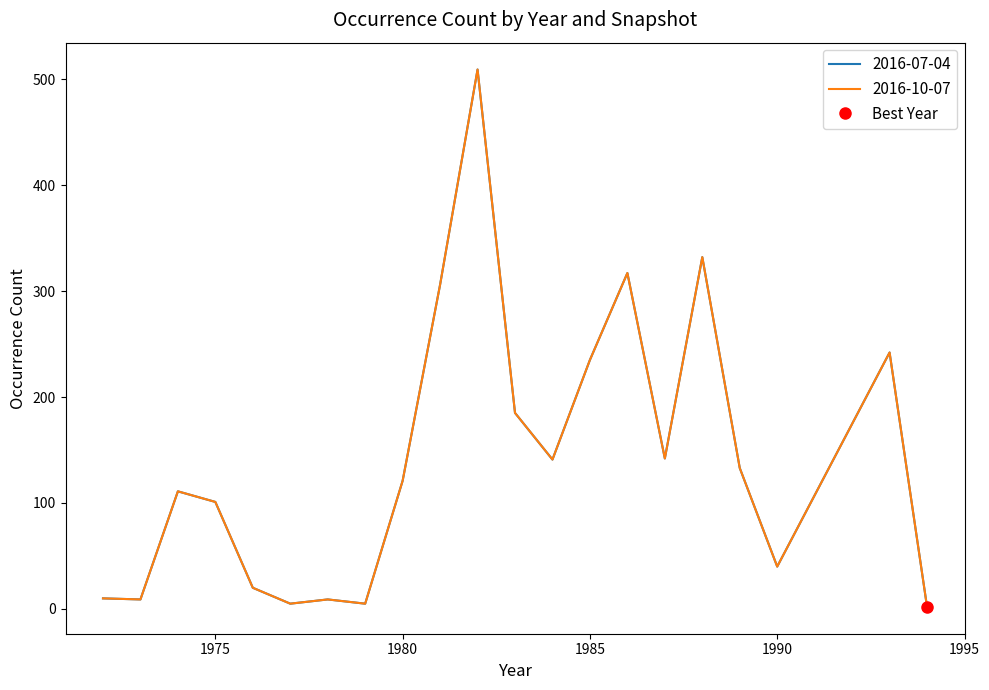

Which series has the largest range (max minus min)?

2016-07-04